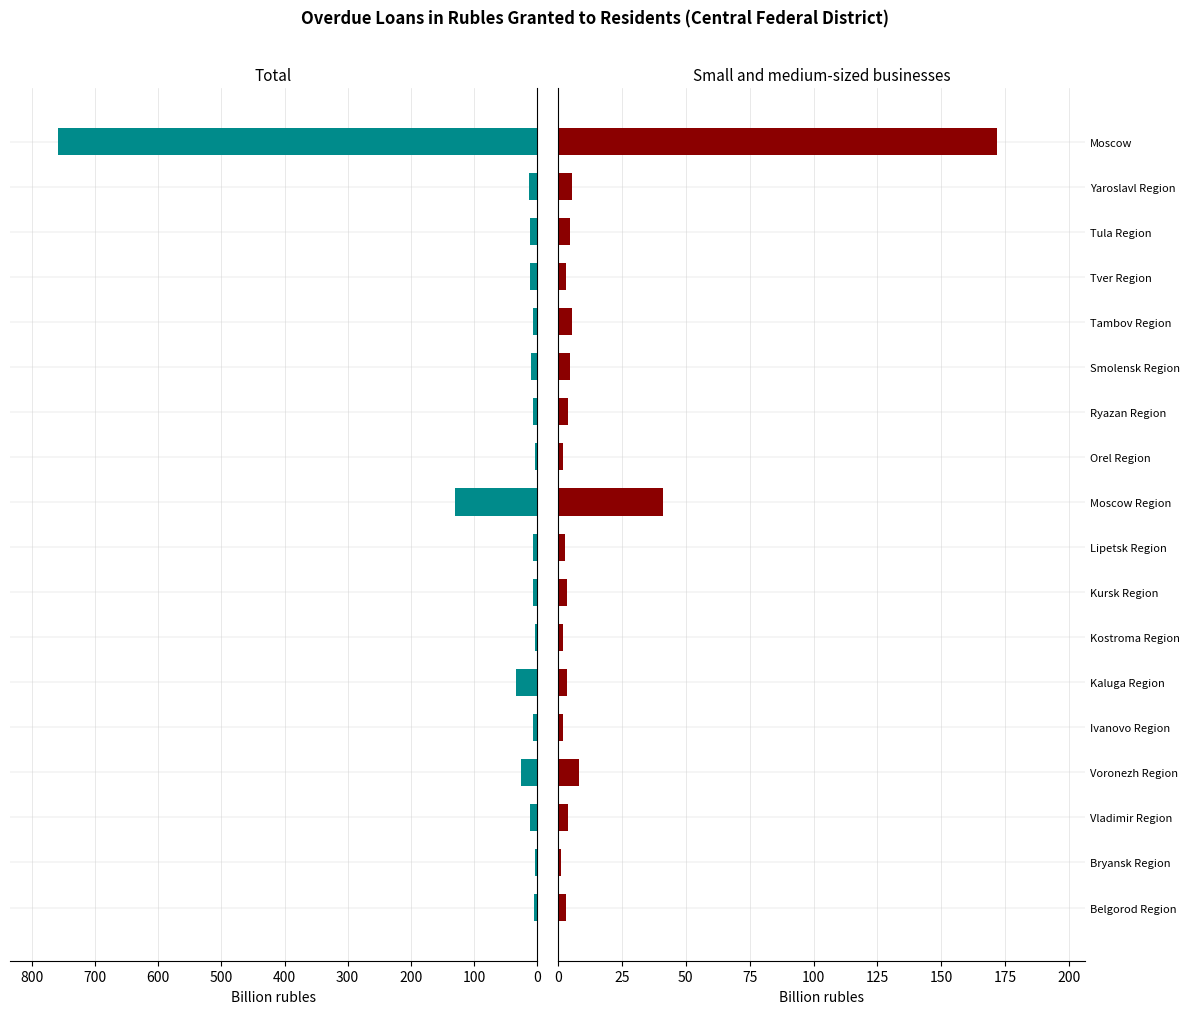

What is the difference between the maximum and second lowest values in the Small and medium-sized businesses series?

170.2